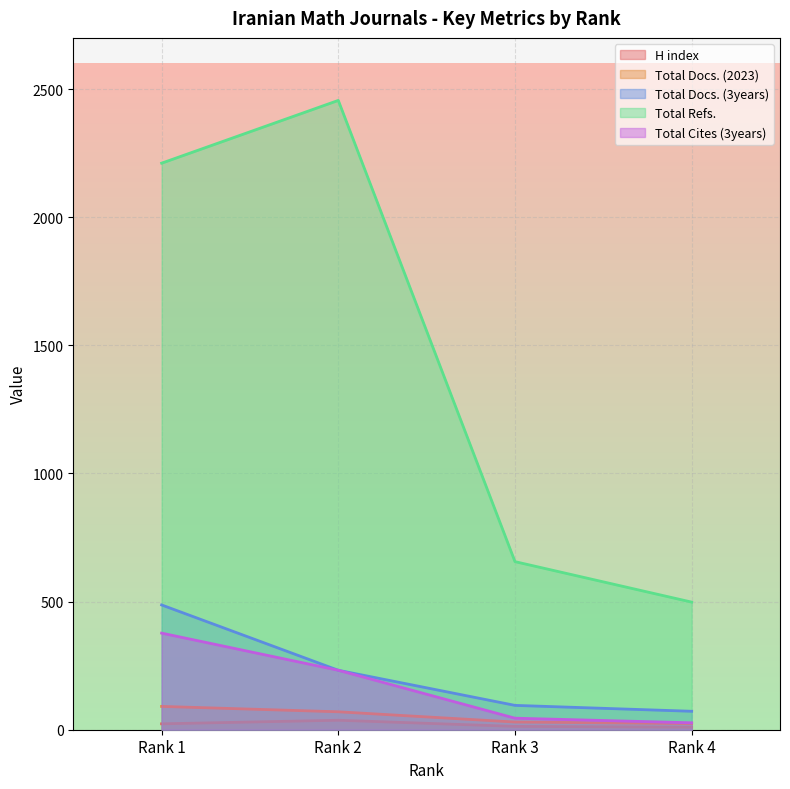

Which has a higher value, Rank 1 or Rank 4?

Rank 1